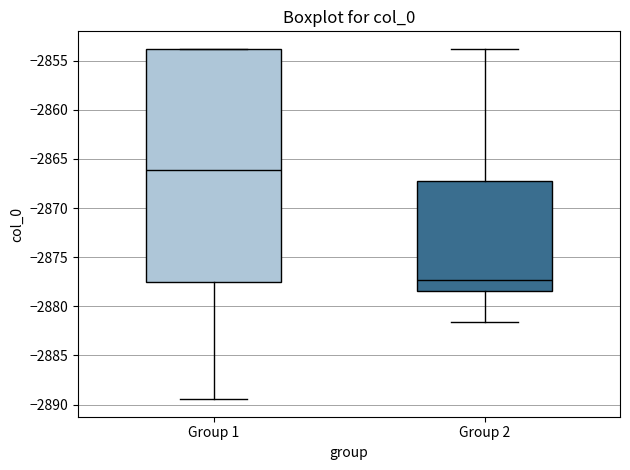

Reading left to right, read every box against the y-axis: the position of its median line, the range the box covers, and the ends of its whiskers. The values are not printed on the chart, so give them approximately, as read against the axis.

Group 1: median -2866.0, box -2877.5 to -2854.0, whiskers -2889.5 to -2854.0
Group 2: median -2877.5, box -2878.5 to -2867.0, whiskers -2881.5 to -2854.0